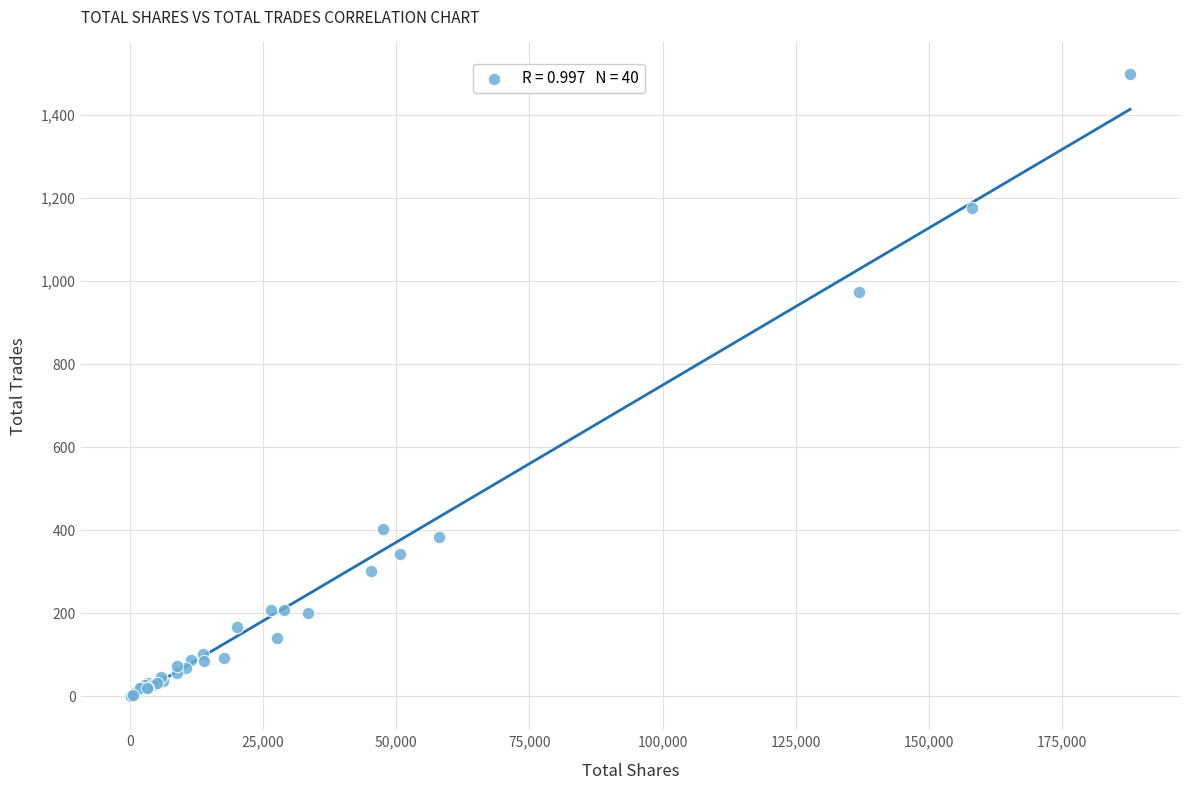

What Y value in the scatter plot is closest to 750?

973